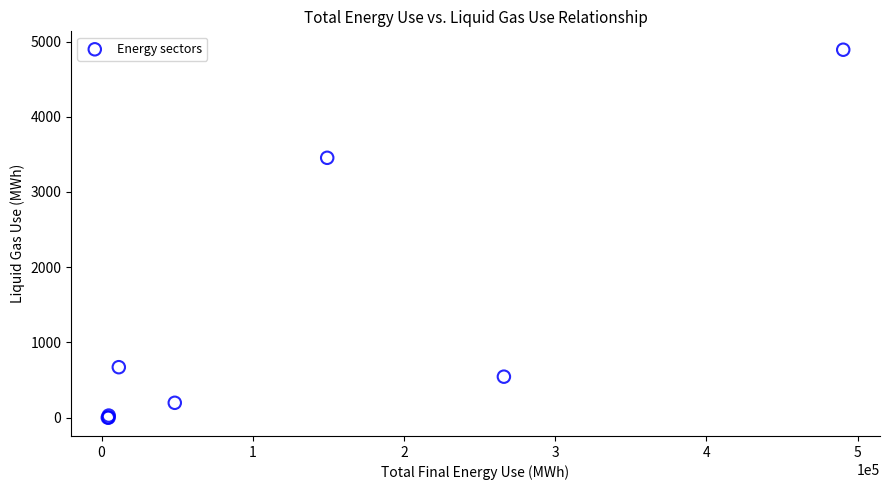

What Y value in the scatter plot is closest to 2445?

3453.9